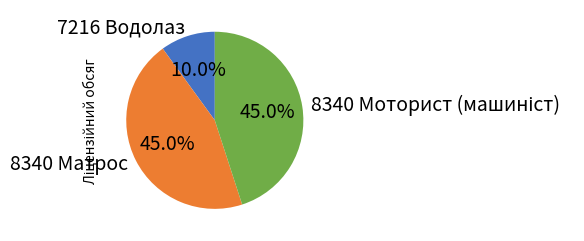

To the nearest percent, what is the difference between the largest and smallest slice percentages?

35%